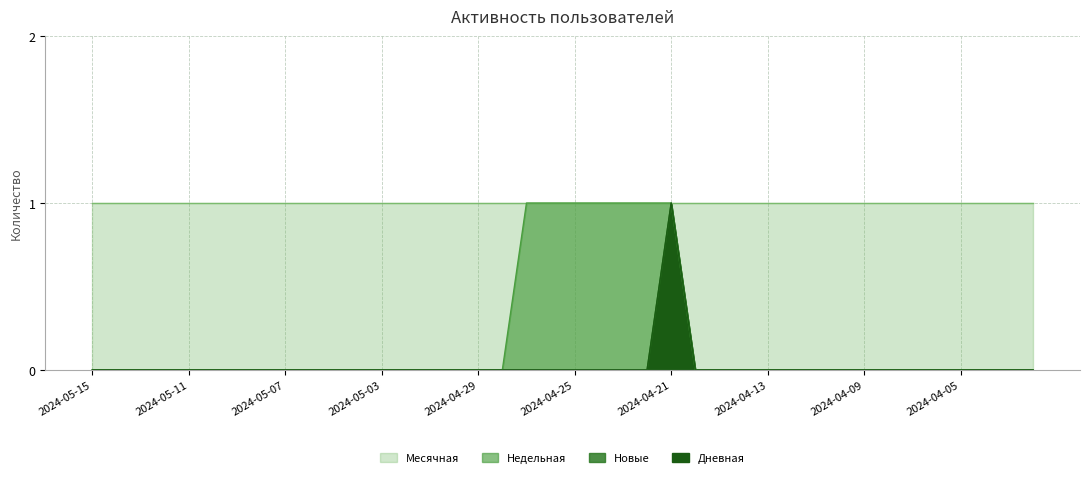

True or false: Новые and Дневная intersect in this chart.

False